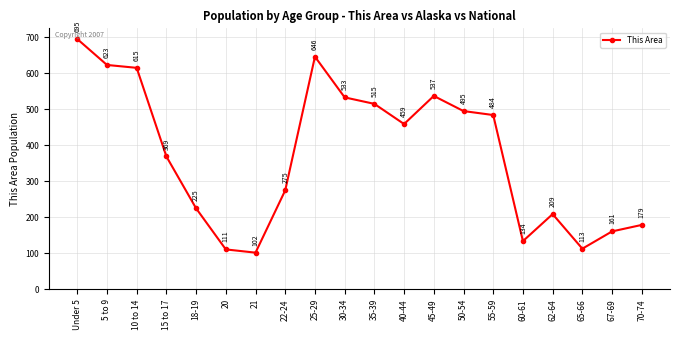

What value does the data have at 5 to 9, to the nearest 50?

600